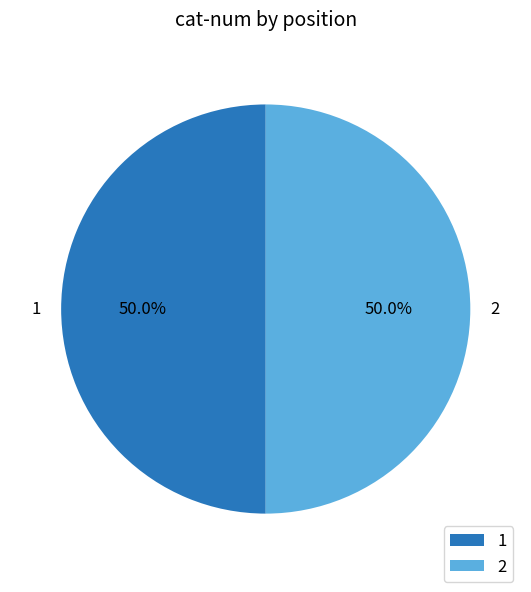

Do 2 and 1 together represent more than half of the pie?

Yes